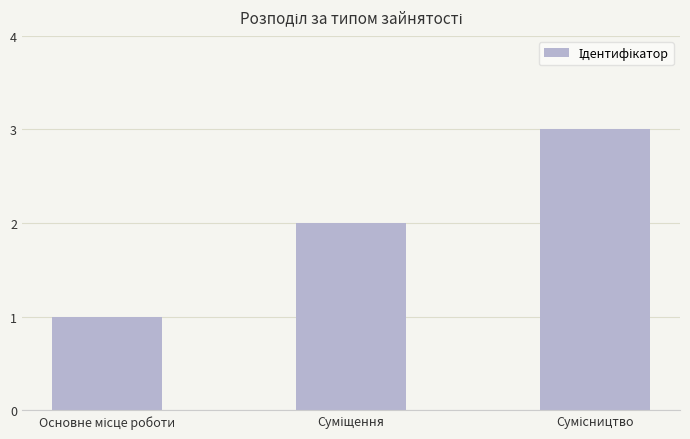

What is the maximum value shown in the chart?

3